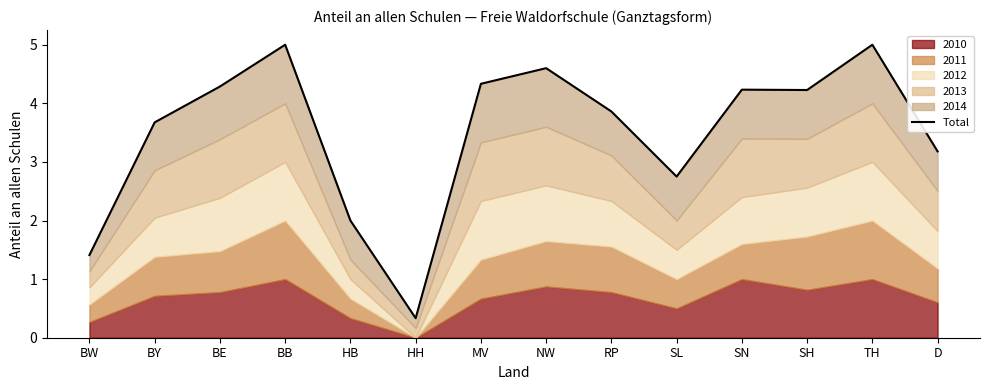

What is the ratio of the value at NW to the value at BE?

1.1